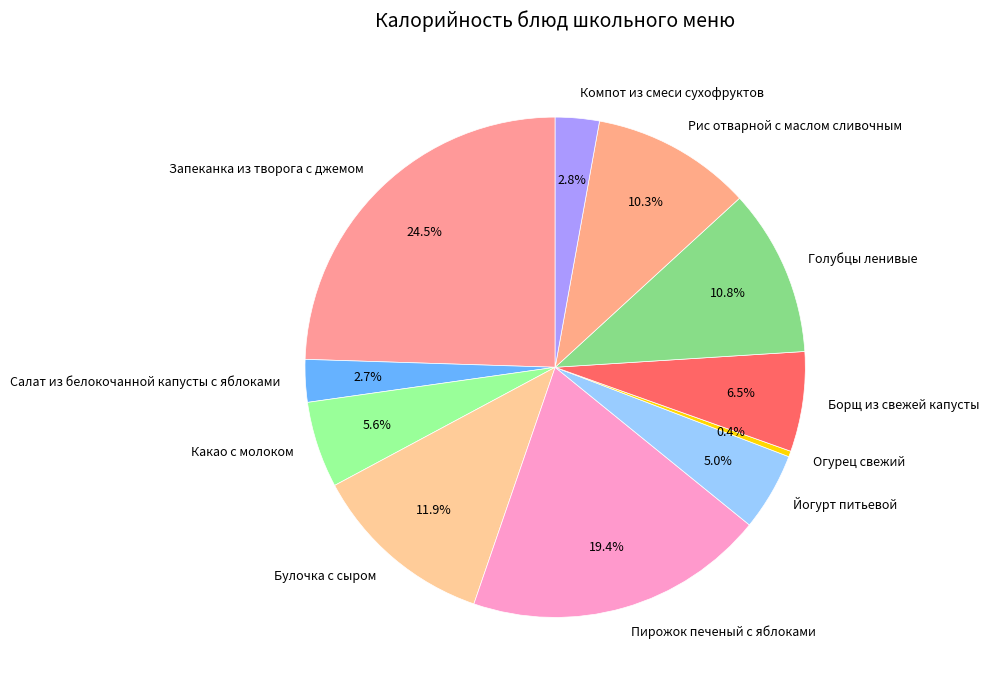

What is the ratio of the value at Рис отварной с маслом сливочным to the value at Пирожок печеный с яблоками?

0.5